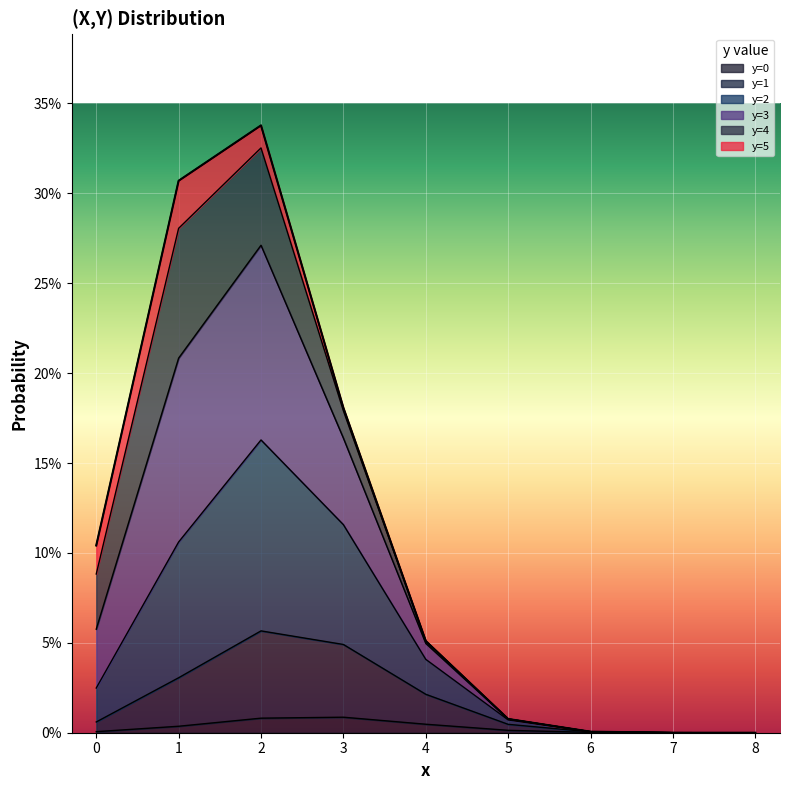

True or false: y=3 and y=1 intersect in this chart.

False